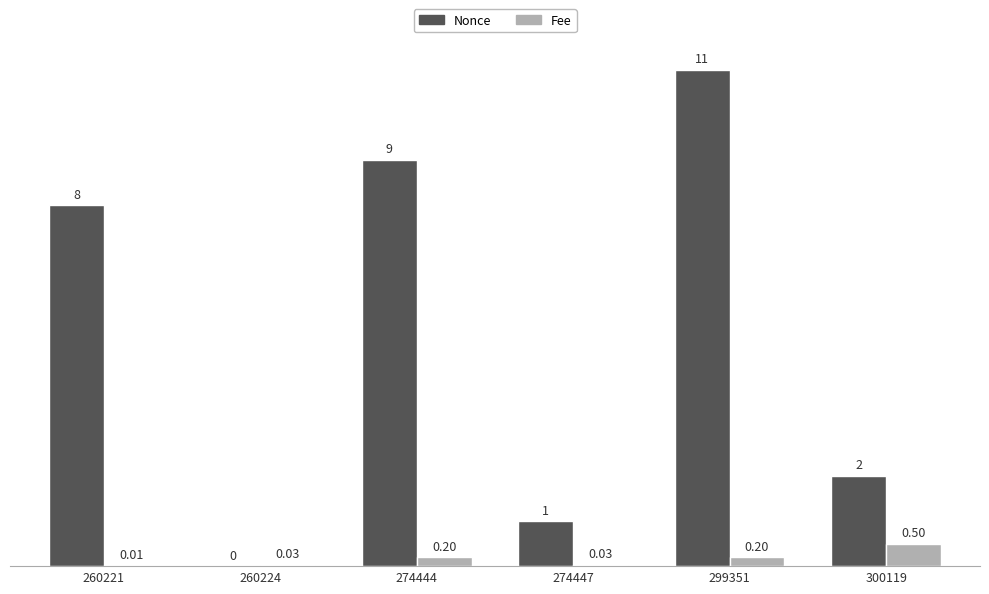

Which series changed the most between 260221 and 274447?

Nonce